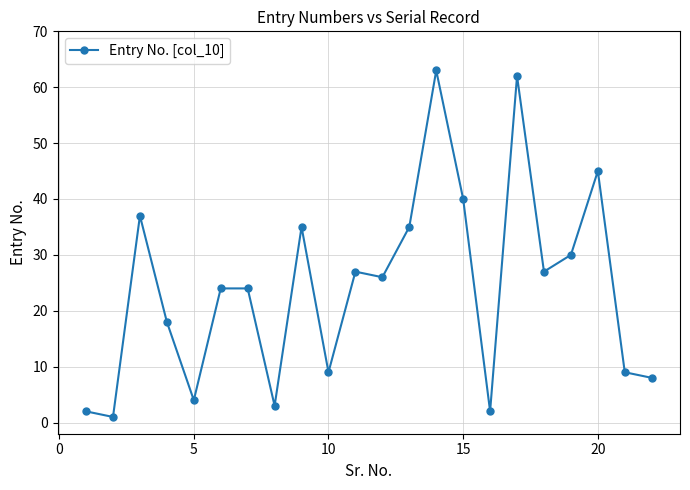

What is the sum of all values?

531